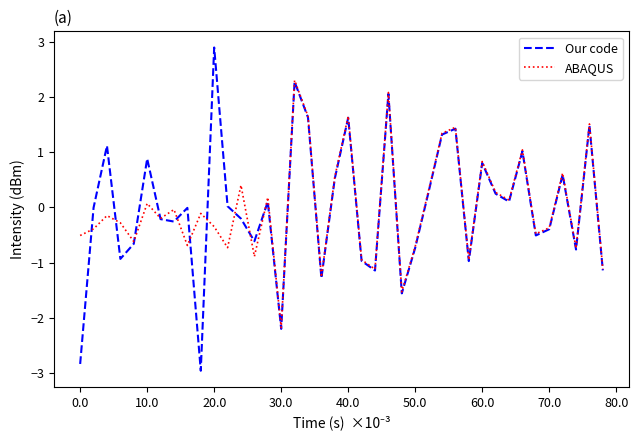

What is the maximum value shown in the chart?

2.9